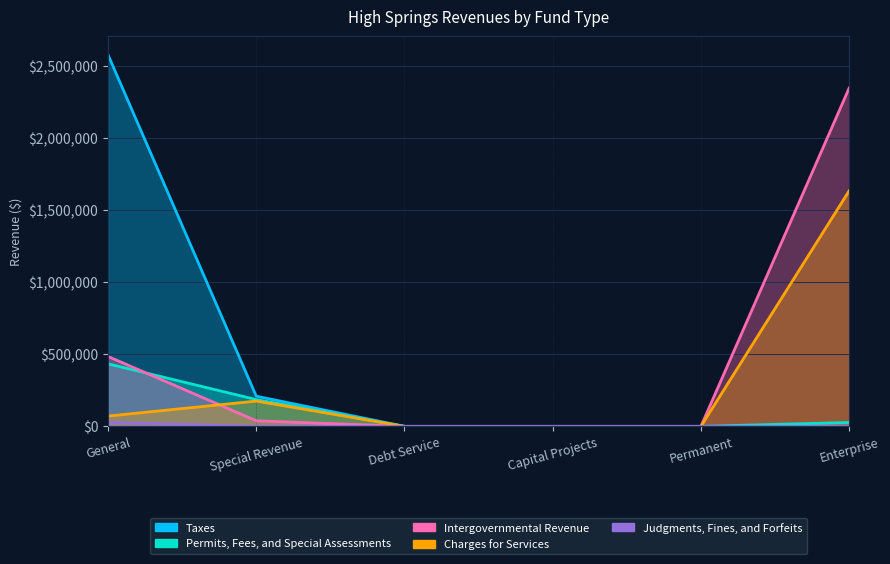

The value of Charges for Services at 5 is 0. True or false?

True